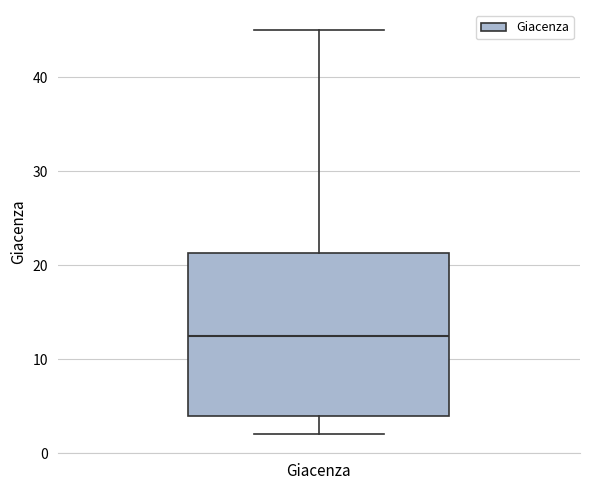

Transcribe this box plot: give where the median line is, the range the box spans, and where the two whiskers end, as read against the y-axis. The values are not printed on the chart, so give them approximately, as read against the axis.

median 13, box 4 to 21, whiskers 2 to 45